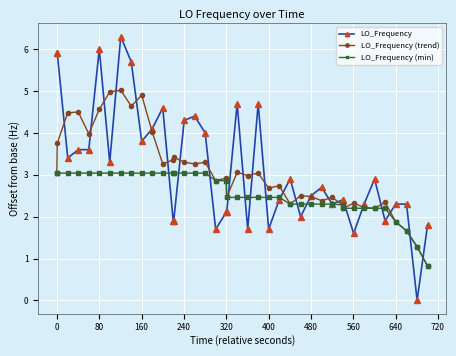

Which series has the widest spread of values?

LO_Frequency